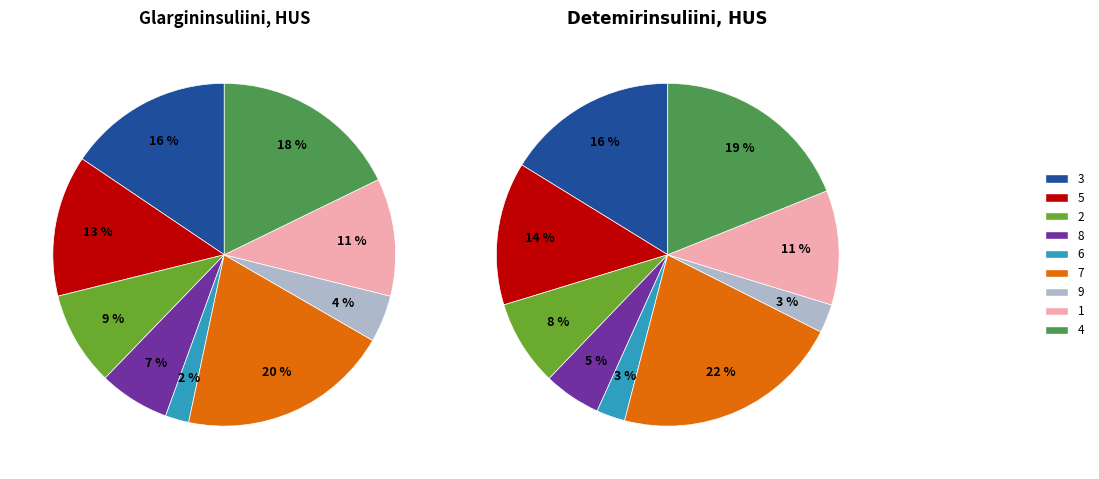

To the nearest percent, what portion does 3 represent?

16%